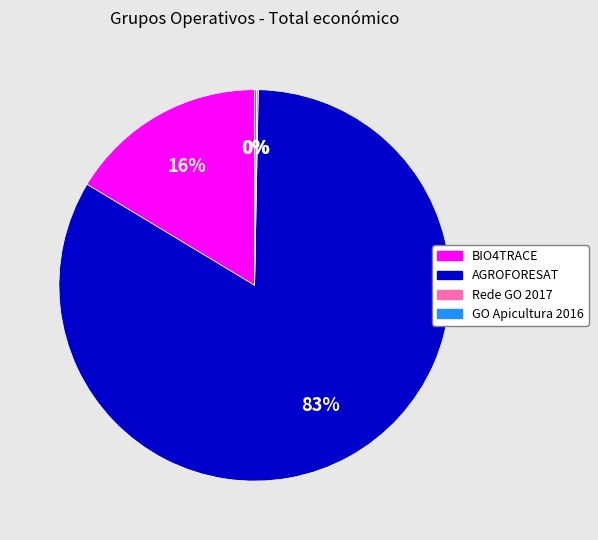

Which category has the biggest portion of the pie?

AGROFORESAT